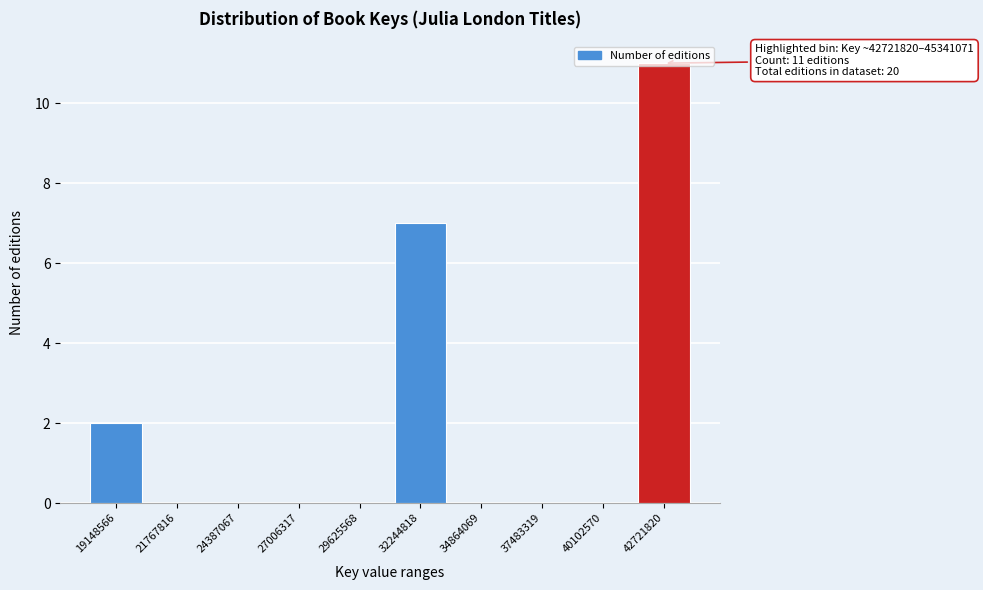

What is the greatest value displayed?

11